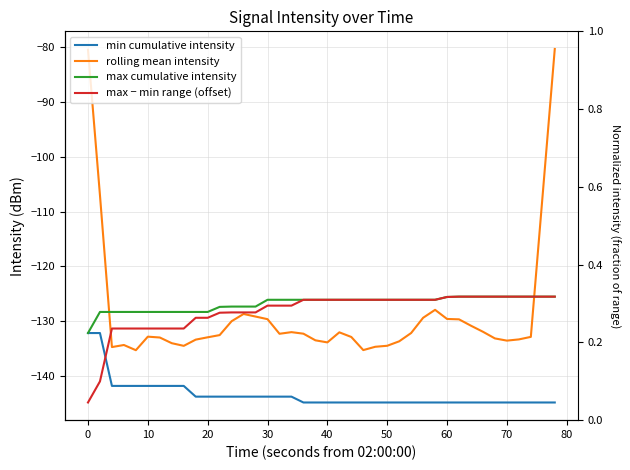

What are all the series names shown in the legend?

min cumulative intensity, rolling mean intensity, max cumulative intensity, max − min range (offset)